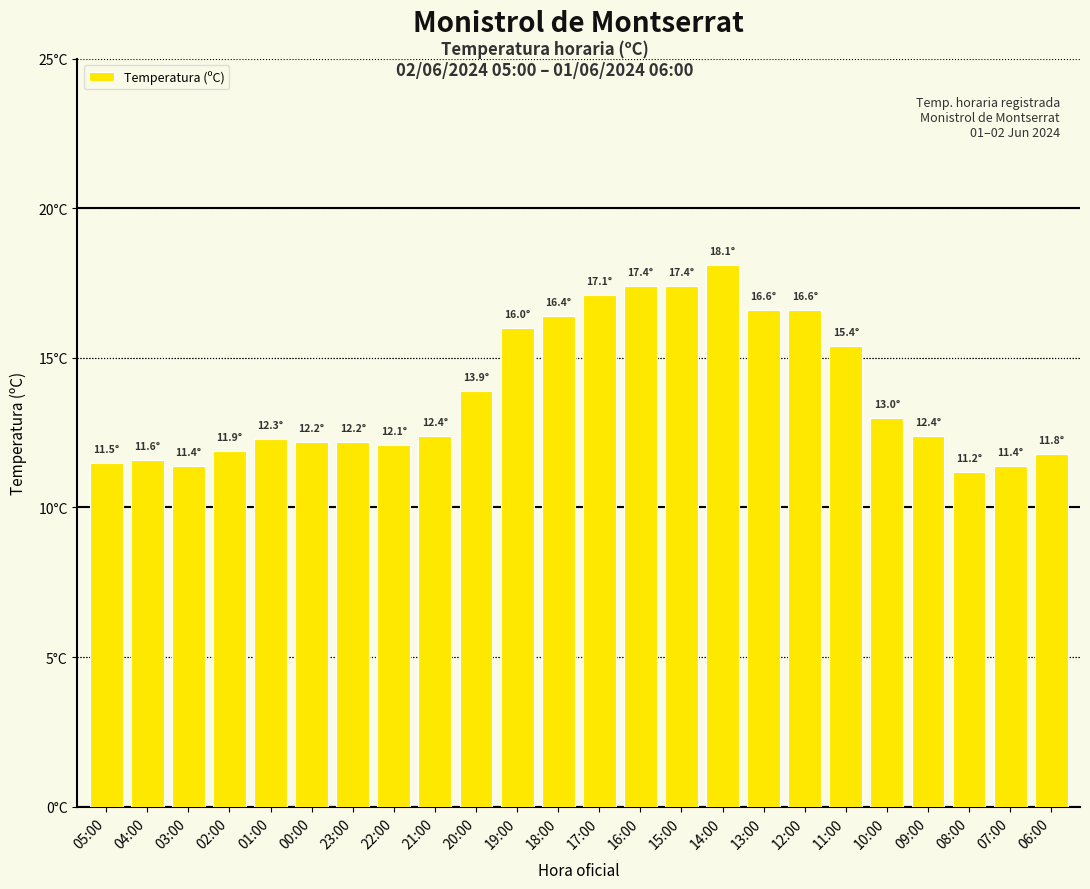

Approximately how many times larger is the value at 21:00 compared to 17:00?

0.7